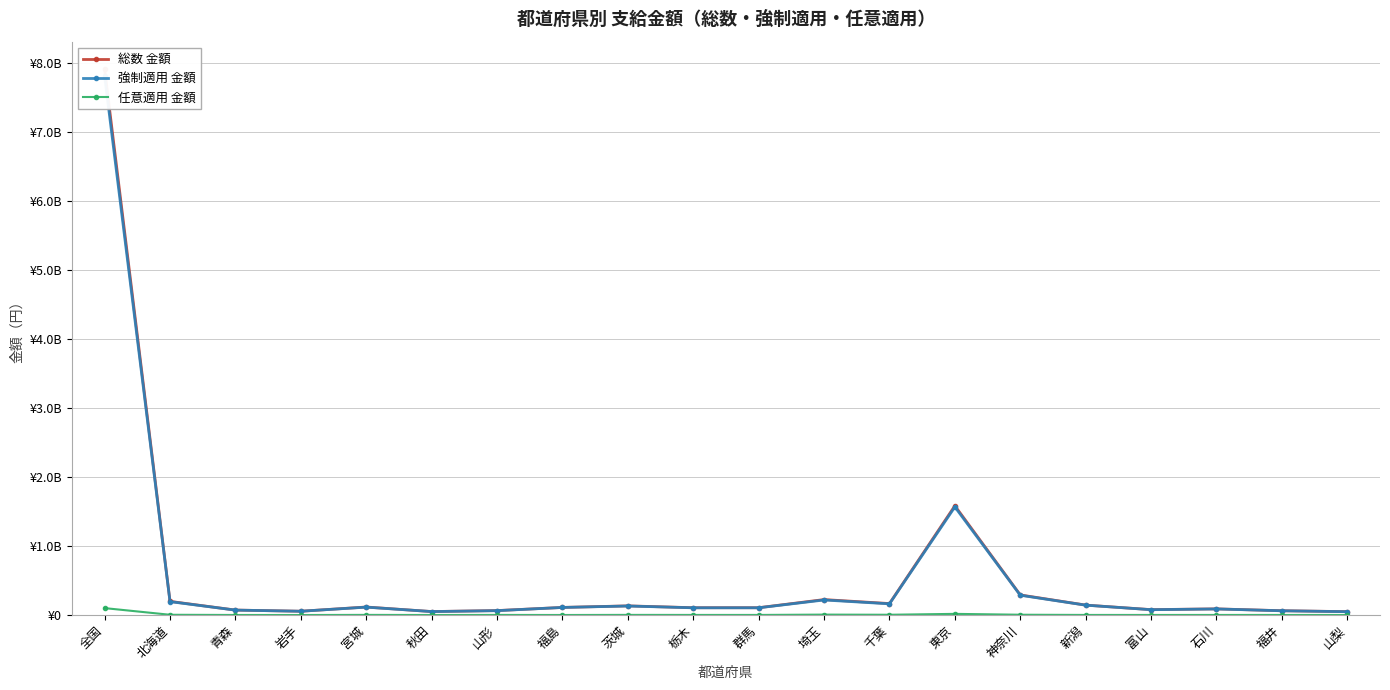

How many lines are shown in the chart?

3